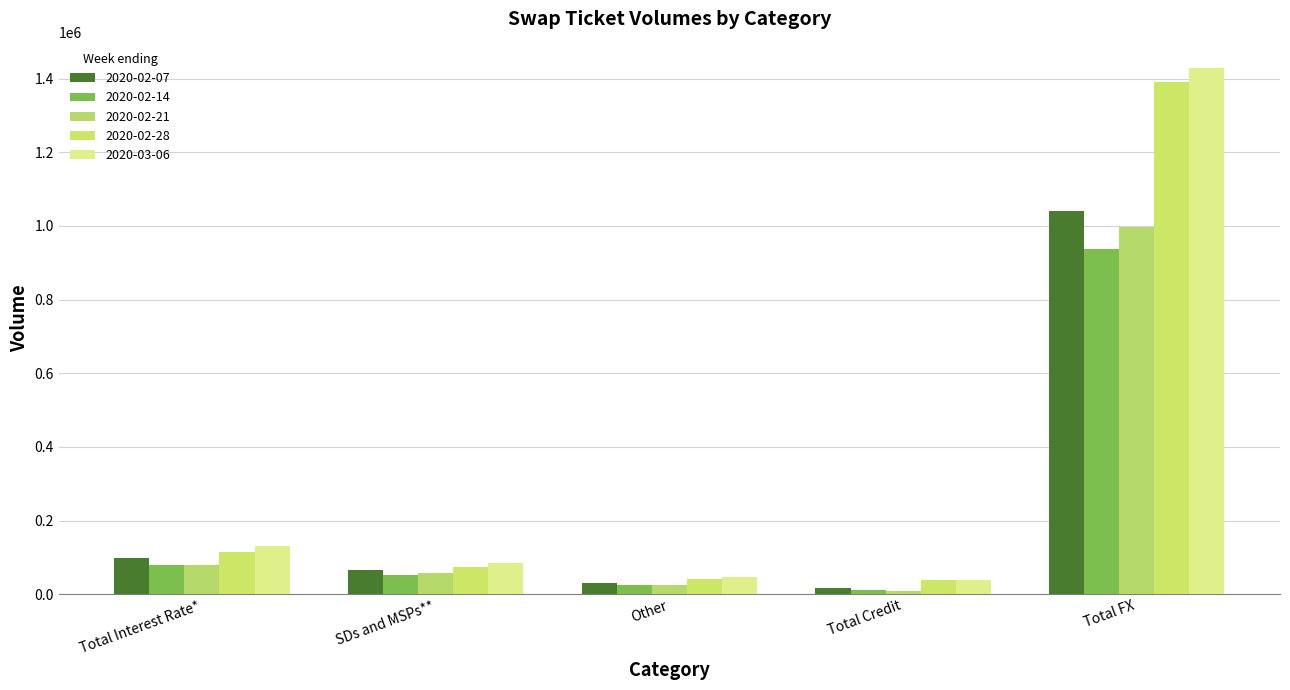

At how many categories does at least one series exceed 1041115?

1